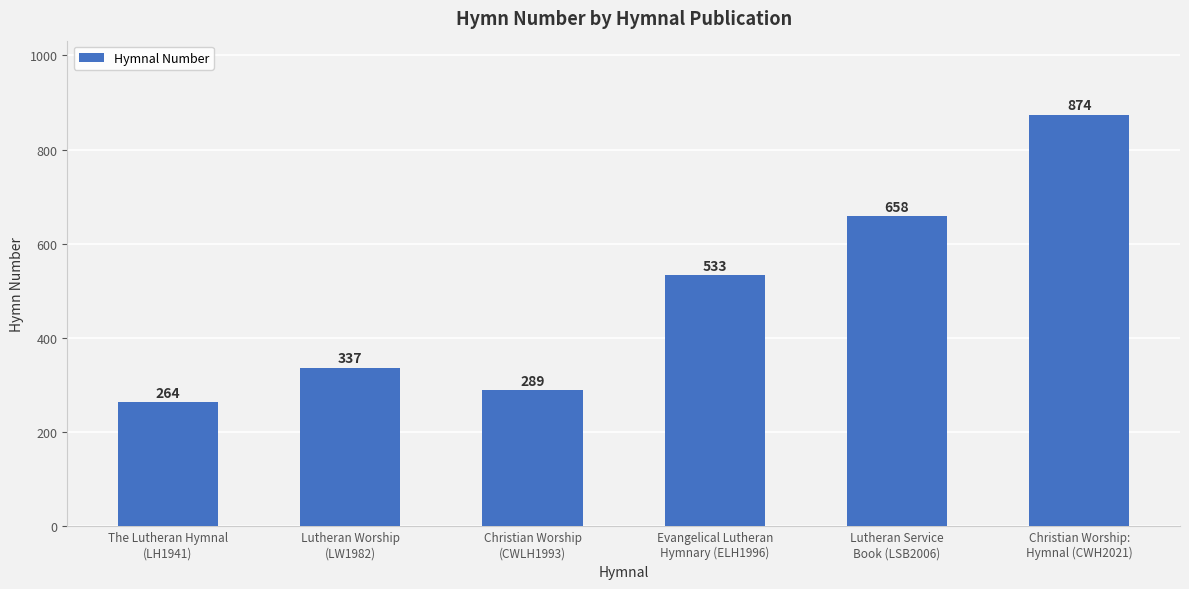

Which category has the highest value across all series?

Christian Worship:
Hymnal (CWH2021)